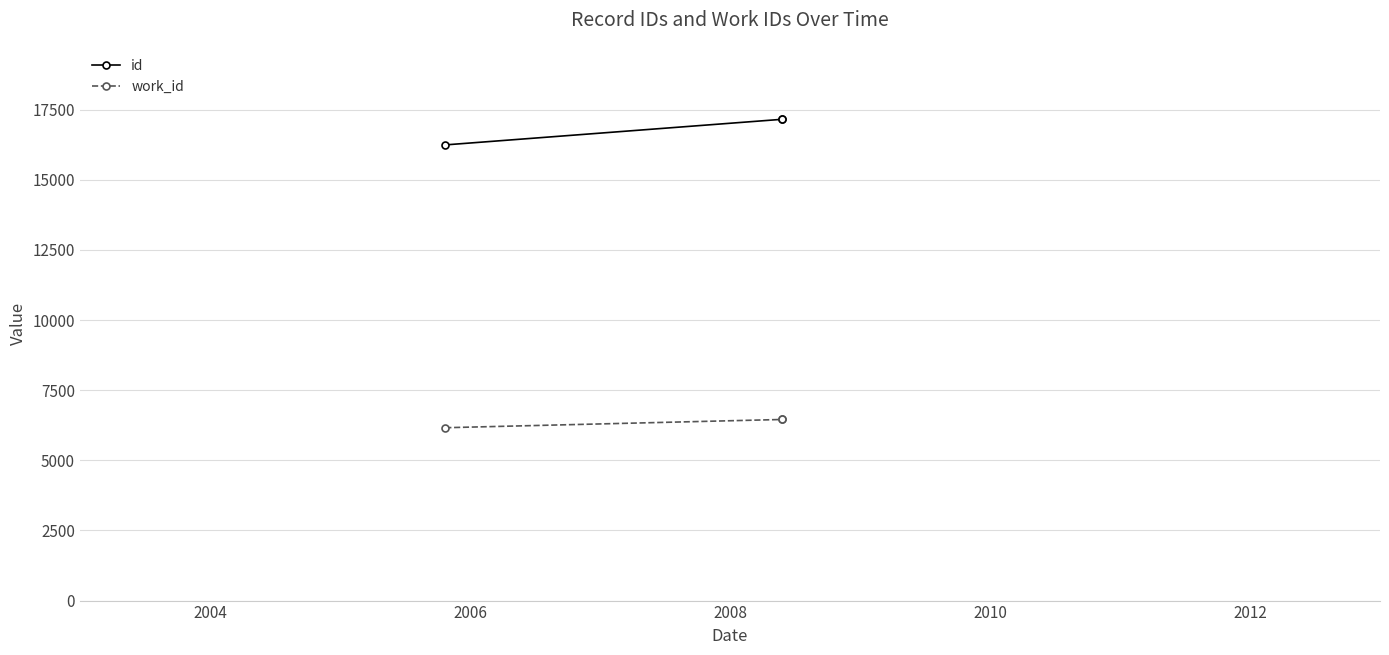

What is the value of the work_id point at the 2nd from the left?

6456